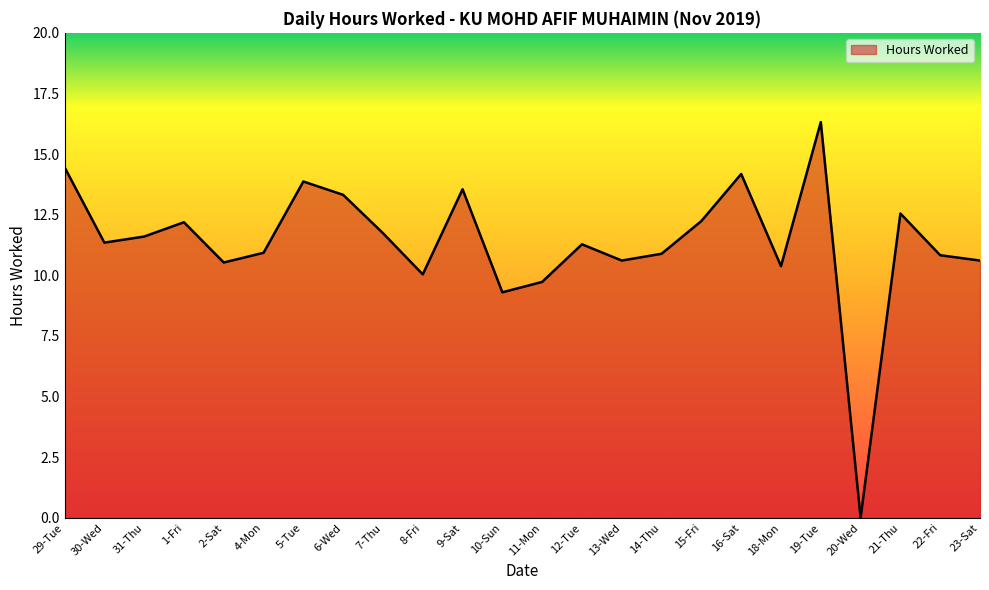

What position from the left is 15-Fri?

17